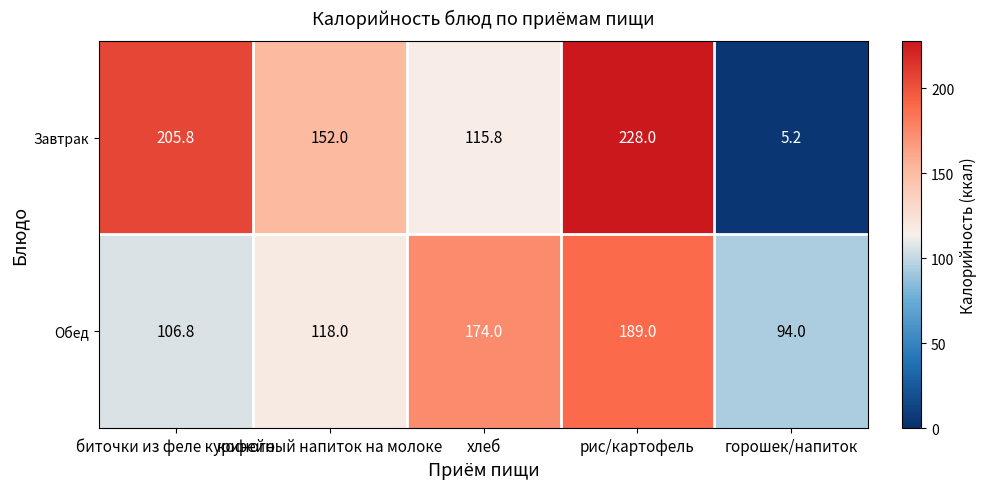

Rank the series by their maximum value, from lowest to highest.

Обед, Завтрак